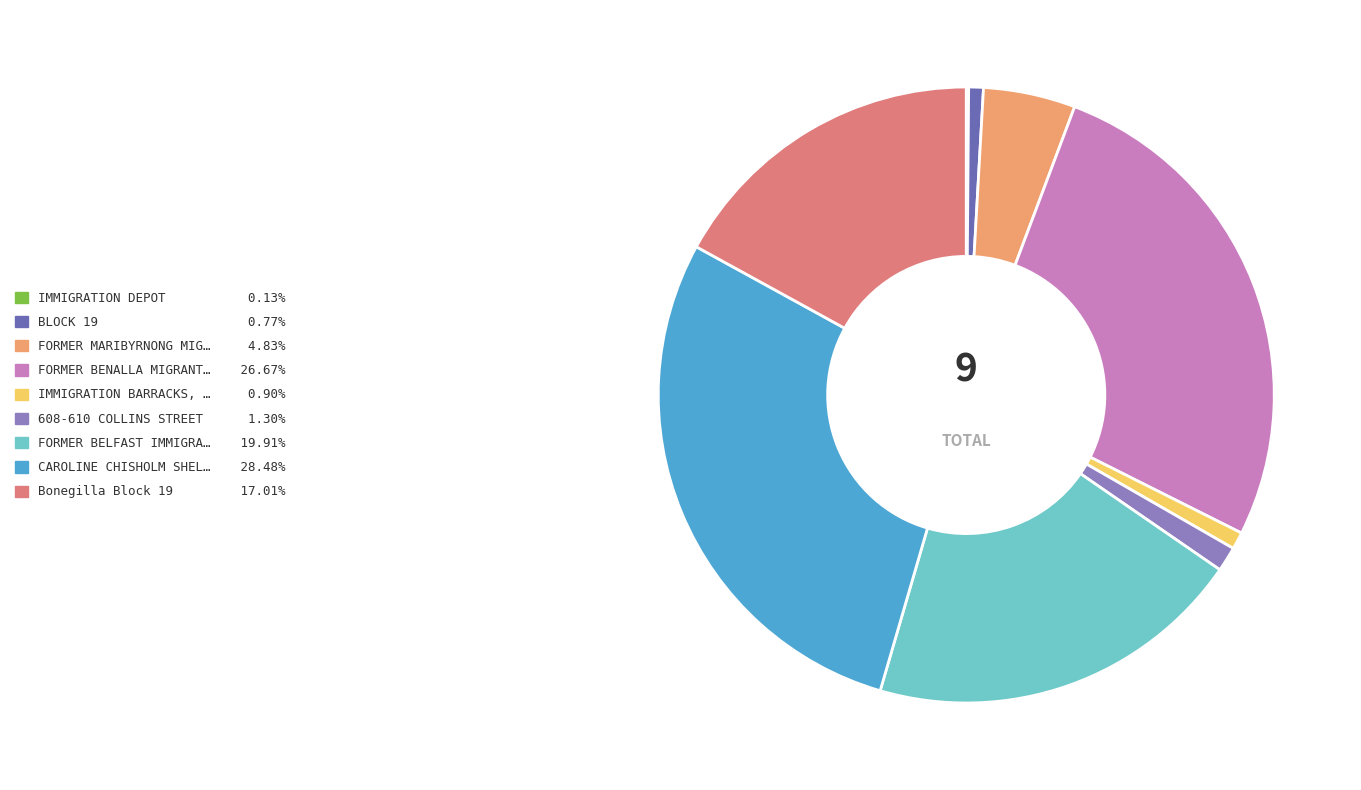

Is there any slice that represents more than half of the pie?

No